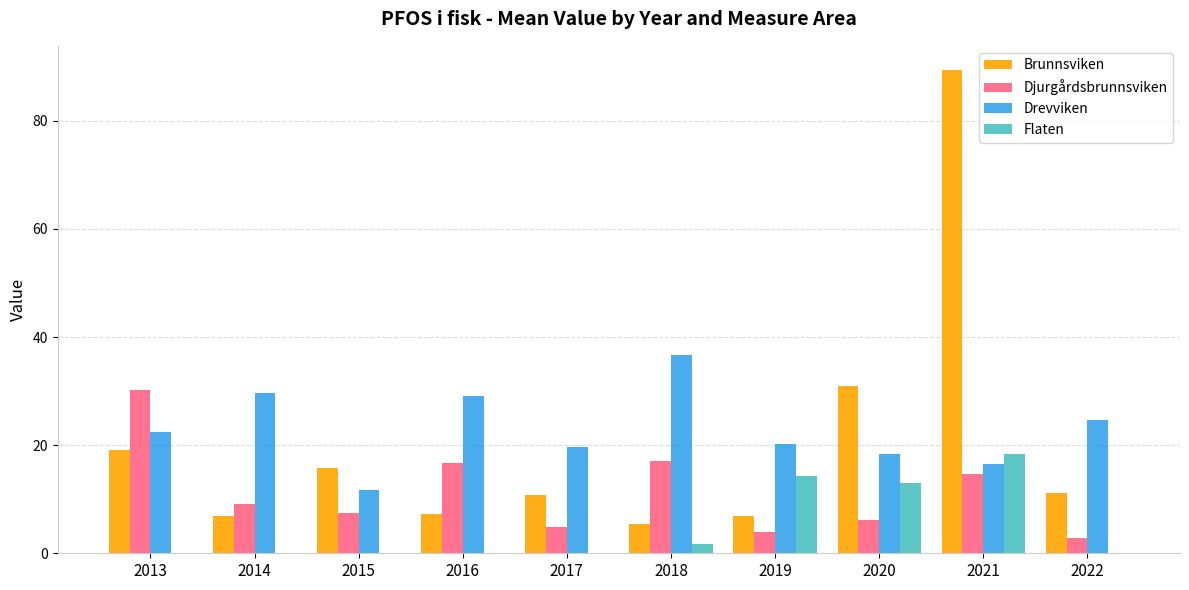

What is the spread (max minus min) of values at 2019?

16.2